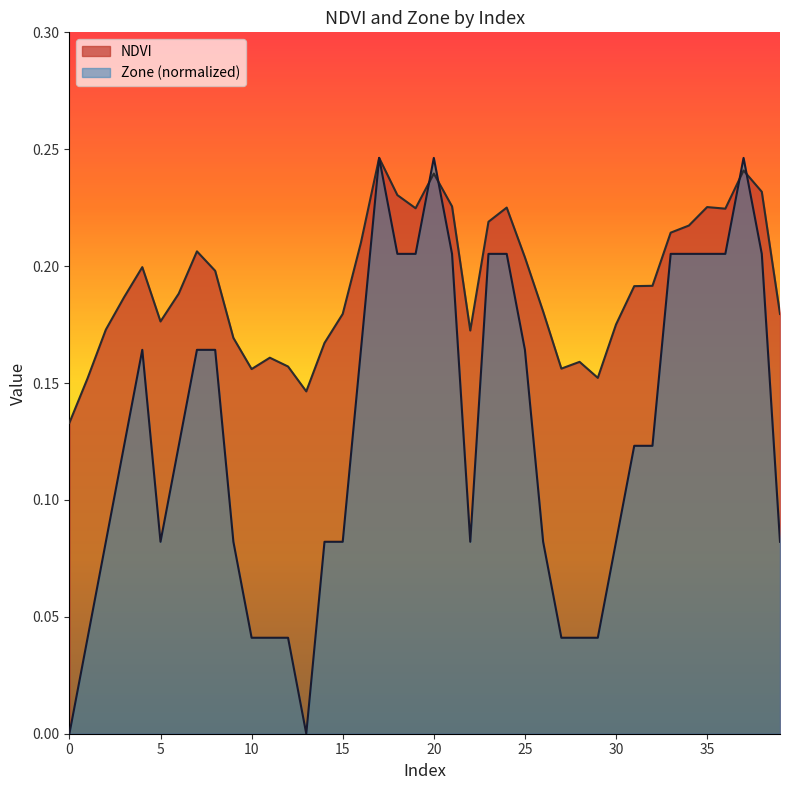

The Zone series shows 0.1 at 26. True or false?

False